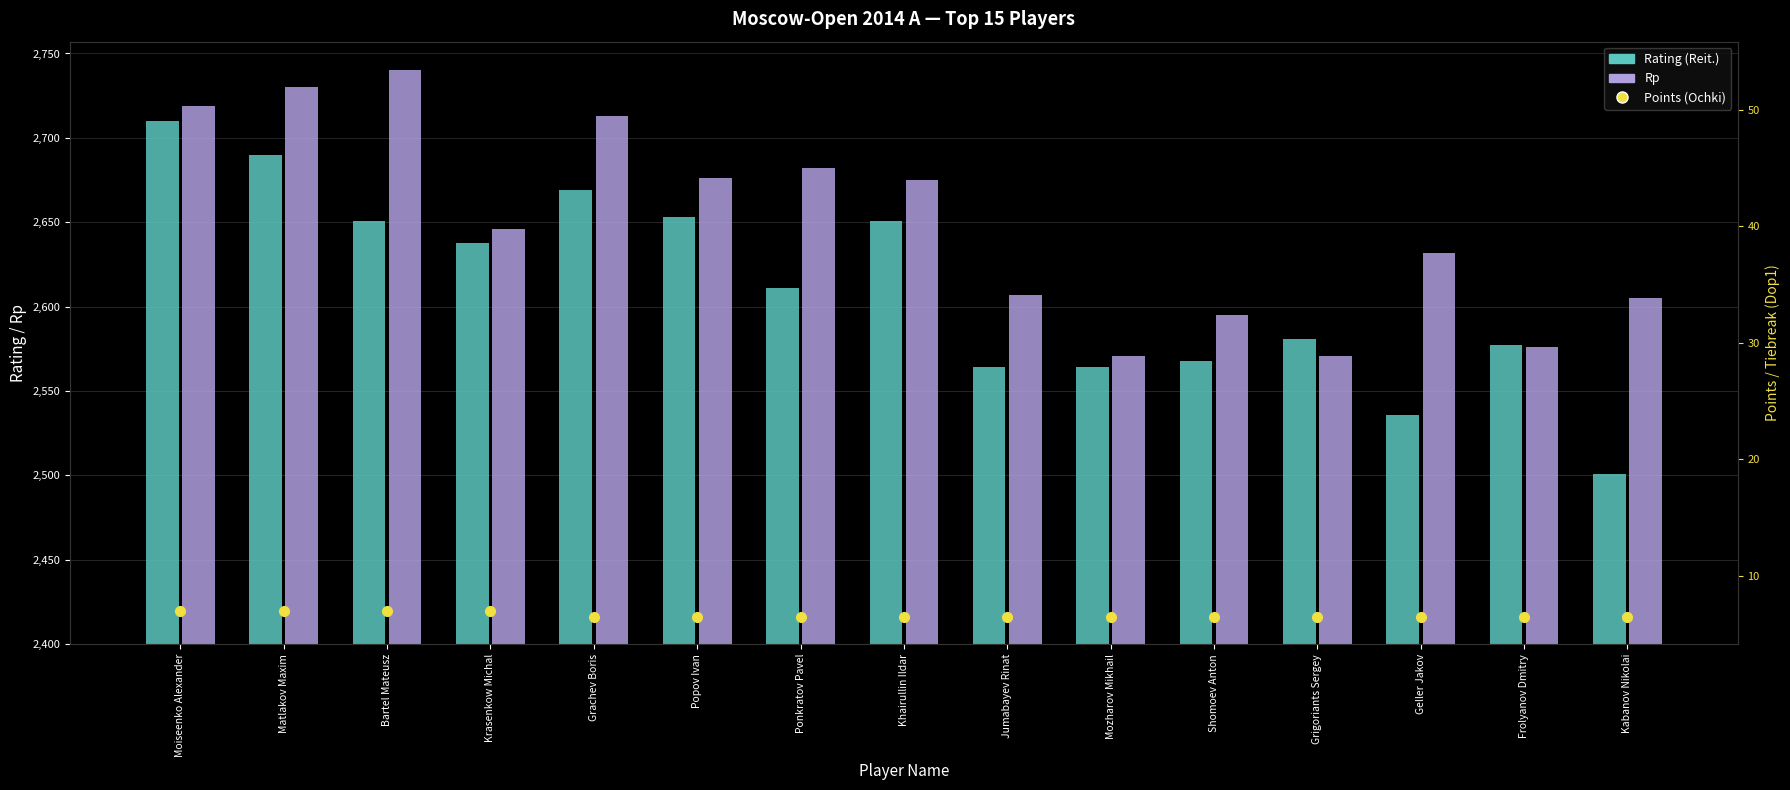

Reading left to right, list all the values displayed in this chart.

Rating (Reit.): 310.0	290.0	251.0	238.0	269.0	253.0	211.0	251.0	164.0	164.0	168.0	181.0	136.0	177.0	101.0
Rp: 319.0	330.0	340.0	246.0	313.0	276.0	282.0	275.0	207.0	171.0	195.0	171.0	232.0	176.0	205.0
Points (Ochki): 7.0	7.0	7.0	7.0	6.5	6.5	6.5	6.5	6.5	6.5	6.5	6.5	6.5	6.5	6.5
Dop1: 50.5	50.5	50.0	44.5	53.5	52.0	51.5	49.5	47.5	47.0	46.5	46.0	45.5	45.5	43.5